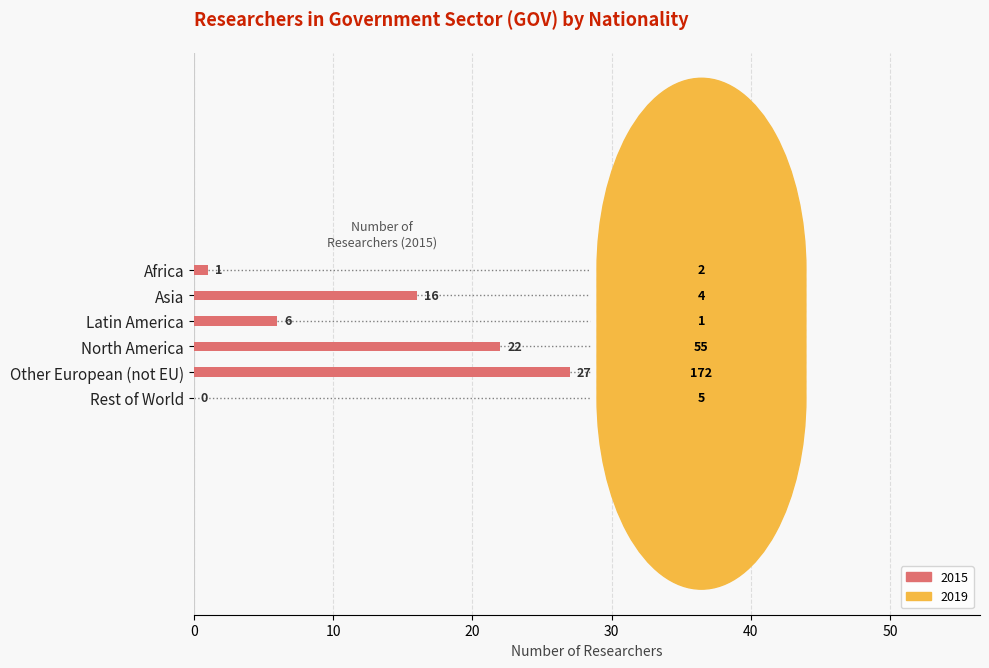

Reading bottom to top, transcribe all the data shown in this chart.

Rest of World=0	Other European (not EU)=27	North America=22	Latin America=6	Asia=16	Africa=1